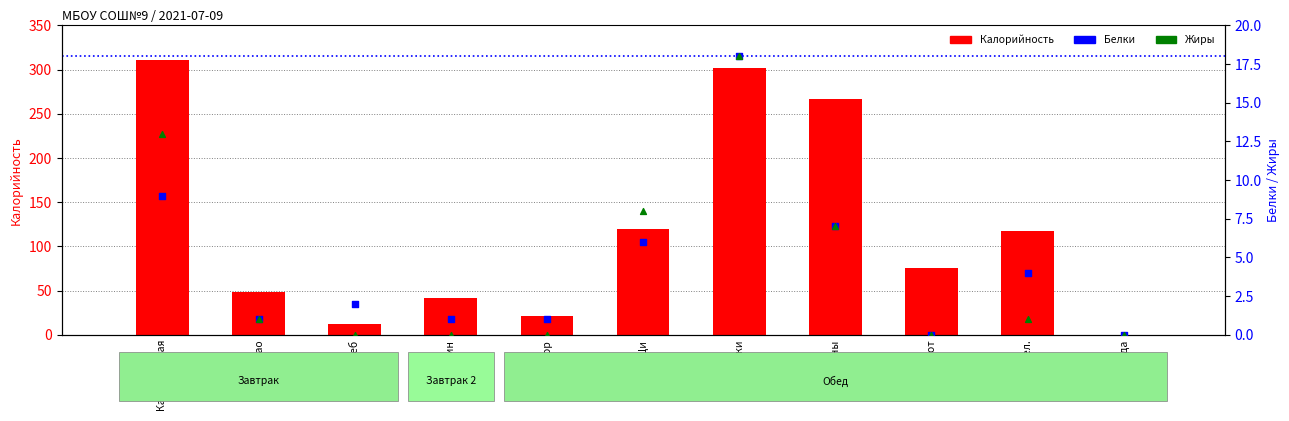

What are all the series names shown in the legend?

Калорийность, Белки, Жиры